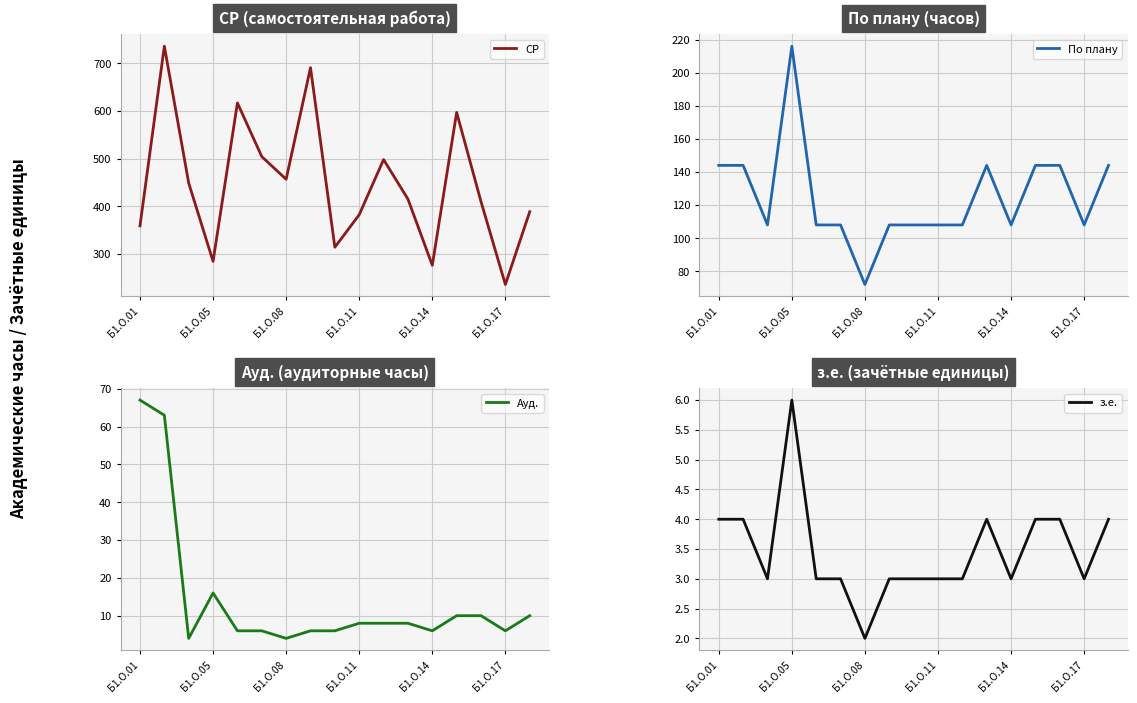

What is the sum of all СР values?

7618.8